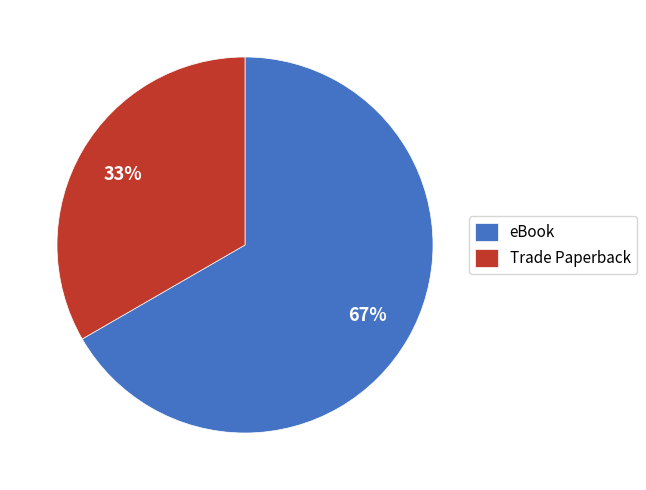

To the nearest percent, what is the average slice percentage?

50%